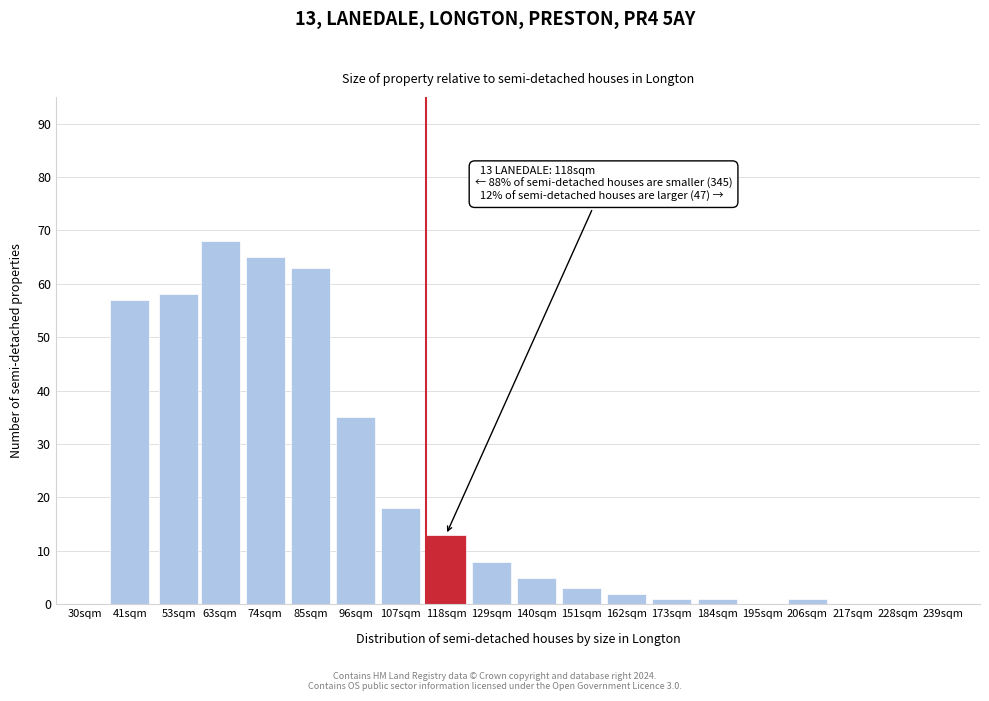

Reading left to right, what are all the values shown in this chart?

30sqm=0	41sqm=57	53sqm=58	63sqm=68	74sqm=65	85sqm=63	96sqm=35	107sqm=18	118sqm=13	129sqm=8	140sqm=5	151sqm=3	162sqm=2	173sqm=1	184sqm=1	195sqm=0	206sqm=1	217sqm=0	228sqm=0	239sqm=0